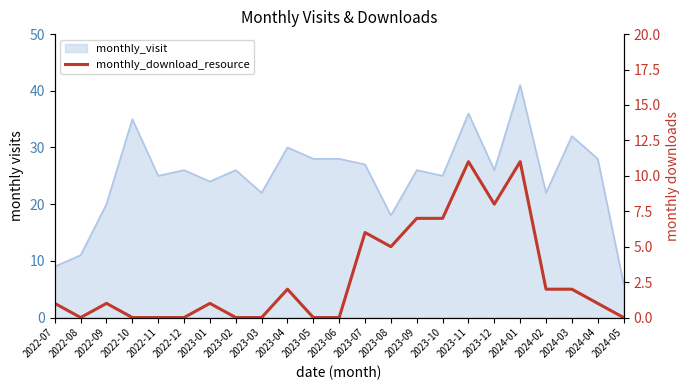

Where does the data first go above 1?

2023-04